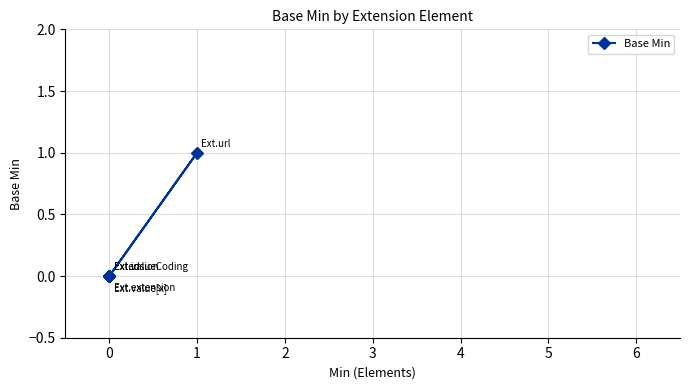

How many distinct data groups are displayed?

1